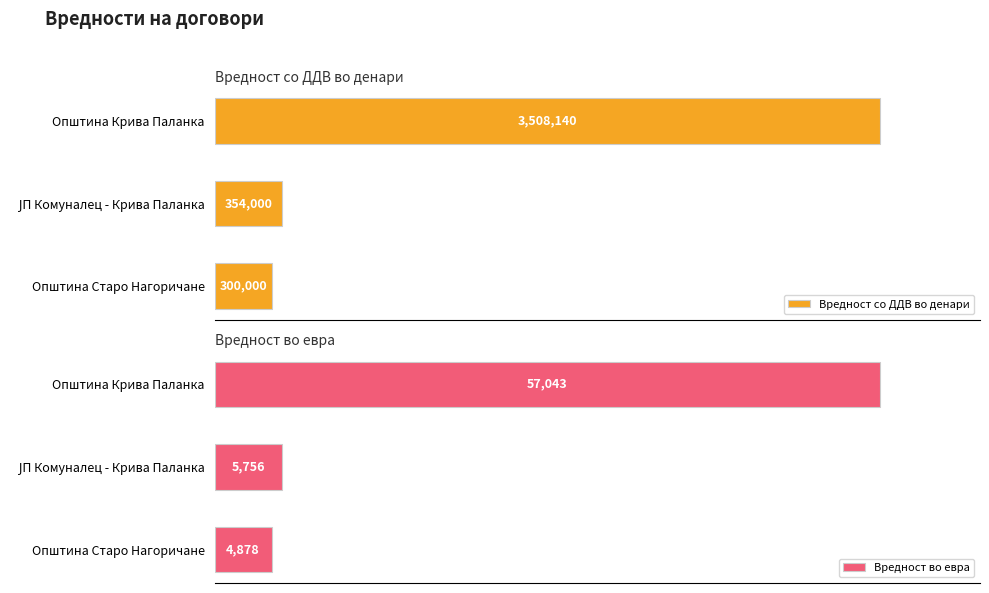

How many categories are shown in the chart?

3